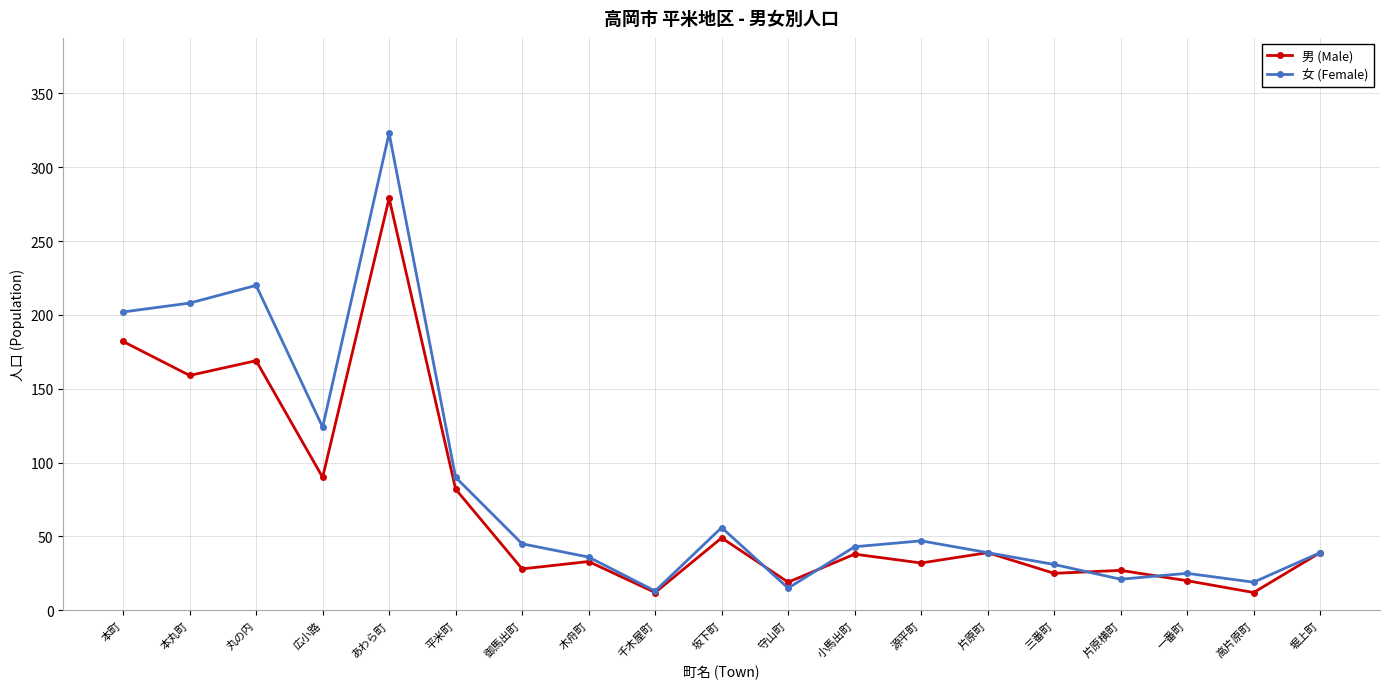

True or false: 男 (Male) and 女 (Female) intersect in this chart.

True